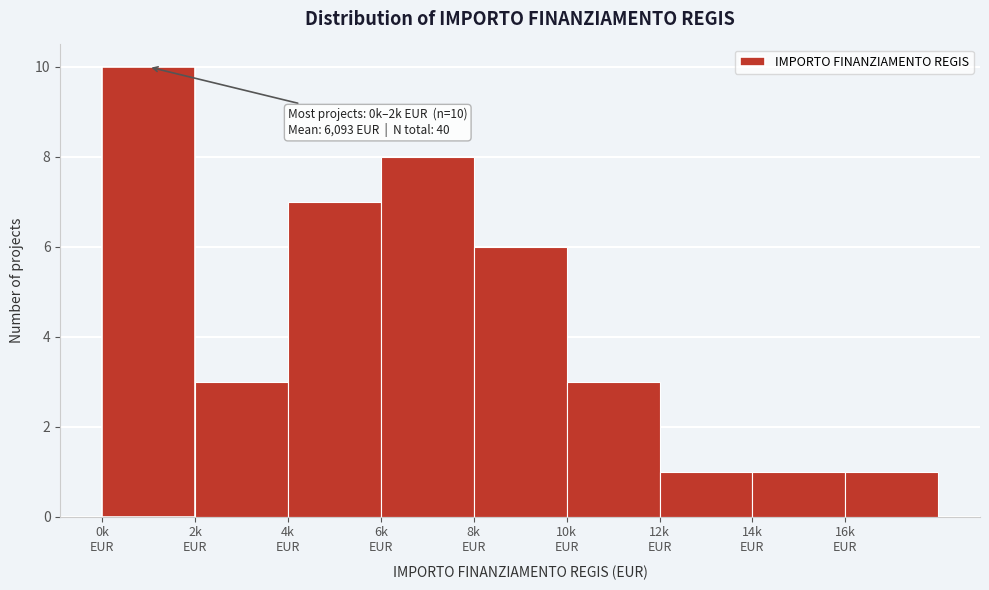

Reading left to right, list all the values displayed in this chart.

10	3	7	8	6	3	1	1	1